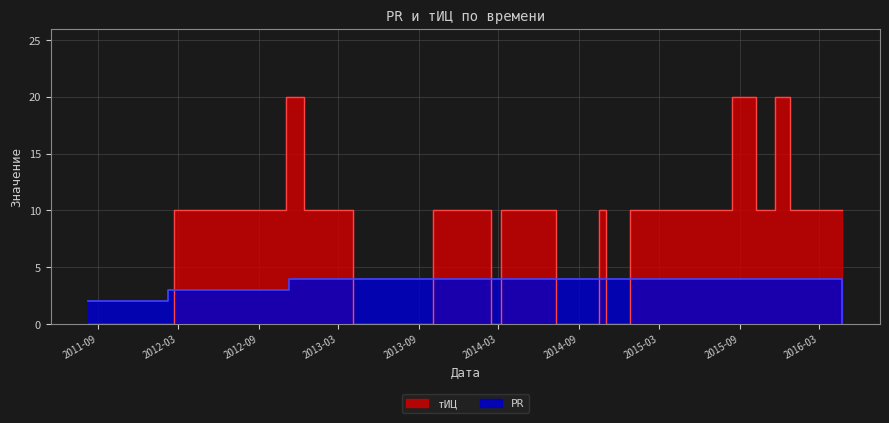

What position from the right is 2014-10-17?

8